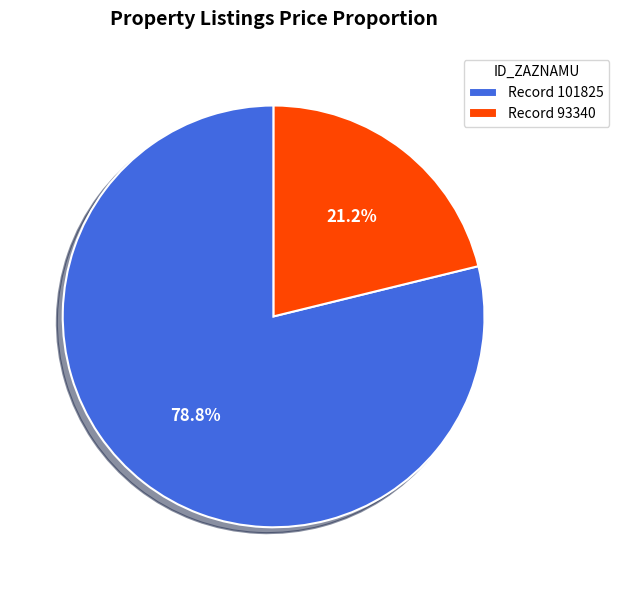

Which slice is the smallest?

Record 93340